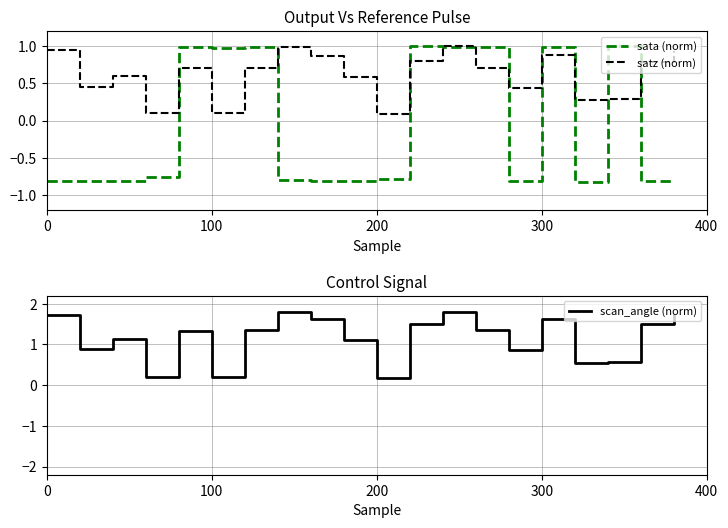

In scan_angle (norm), how many points are lower than both neighbors (excluding endpoints)?

6